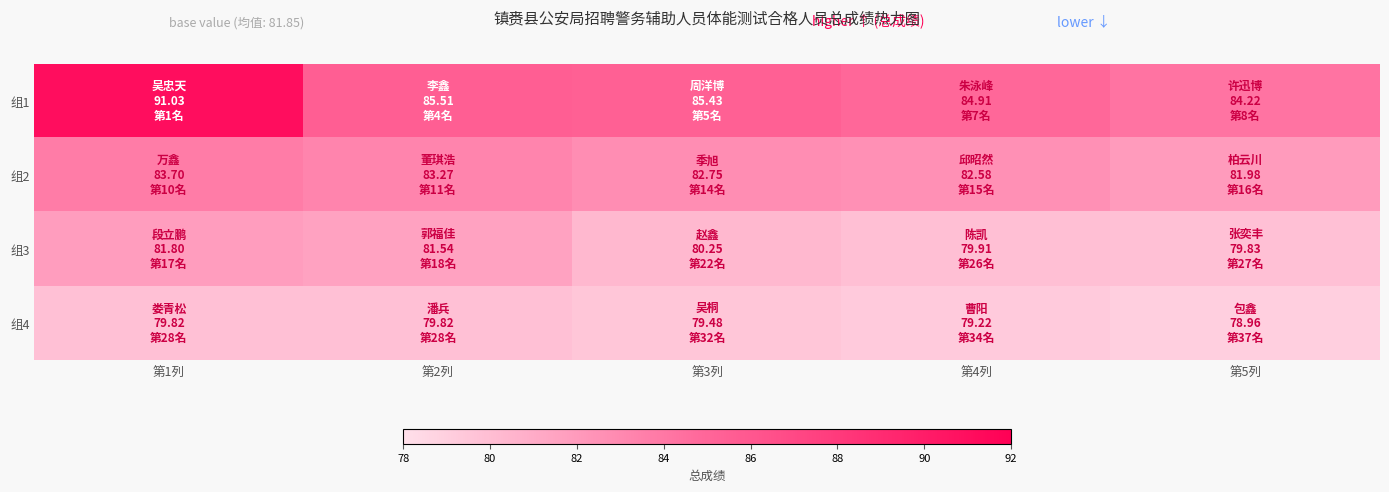

Rank the series by their average value, from highest to lowest.

组1, 组2, 组3, 组4